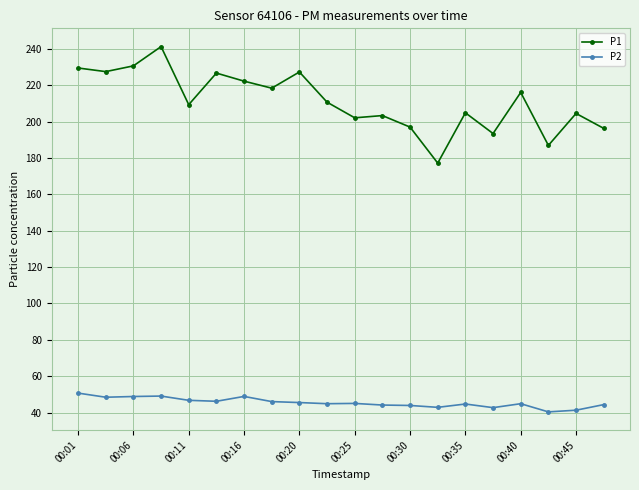

Which series has the widest spread of values?

P1